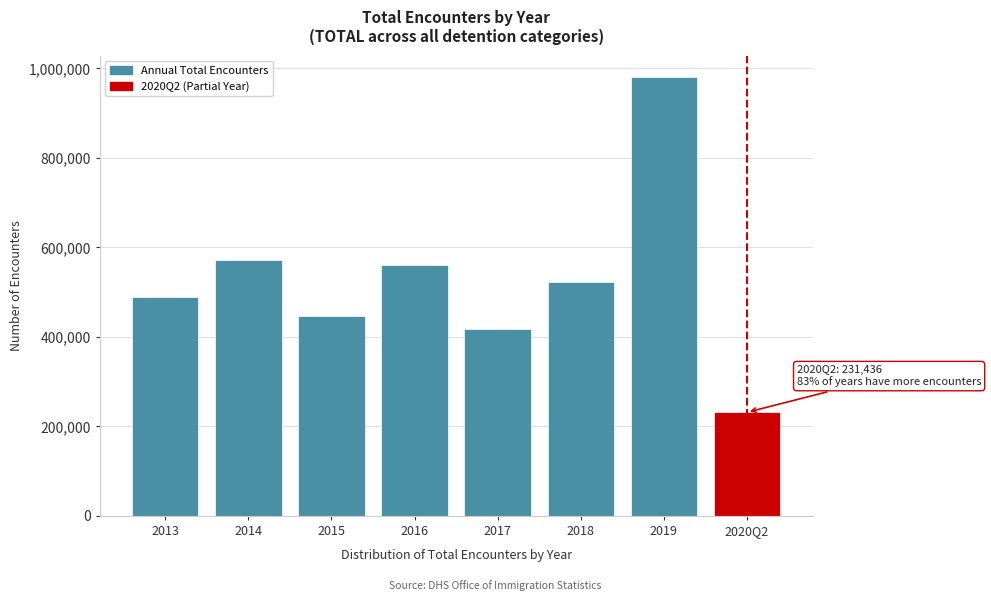

Reading right to left, what are all the values shown in this chart?

2020Q2=231436	2019=979729	2018=522626	2017=416645	2016=560432	2015=446060	2014=570832	2013=490093